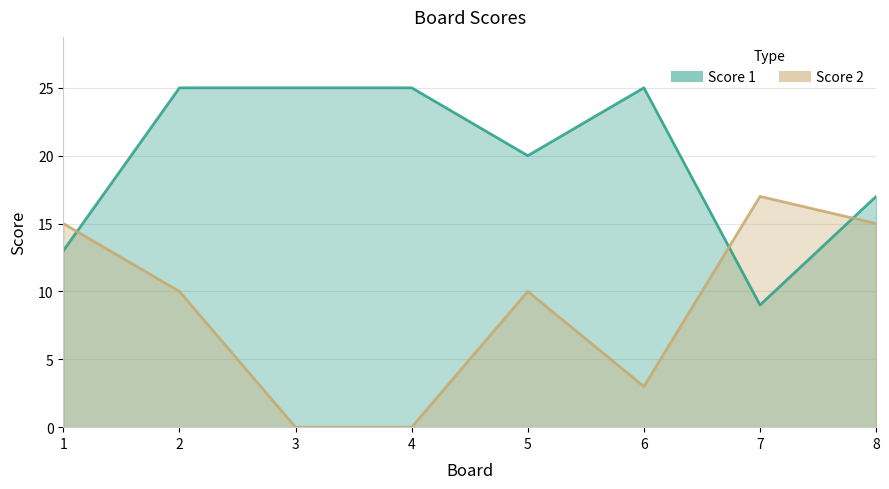

At how many categories does at least one series exceed 6?

8